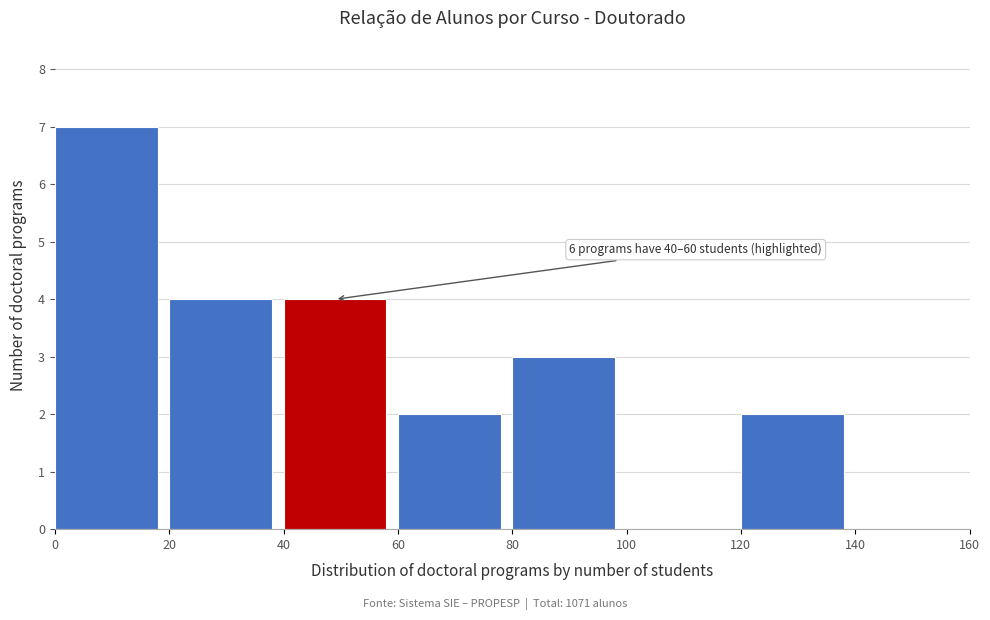

Over which range of the x-axis is the bar tallest?

0 to 20